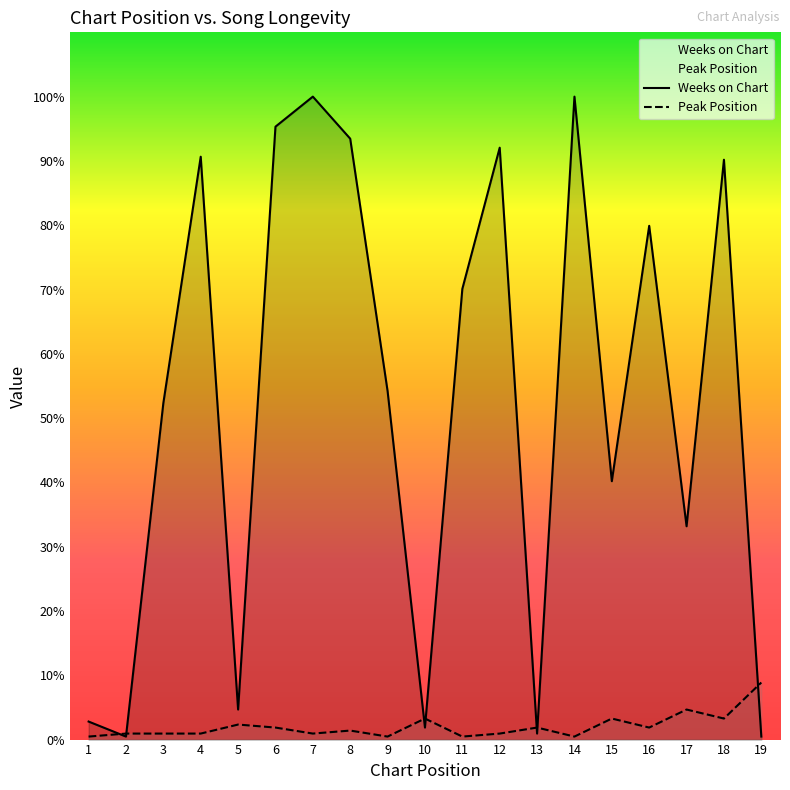

Which series has the largest total across all categories?

Weeks on Chart